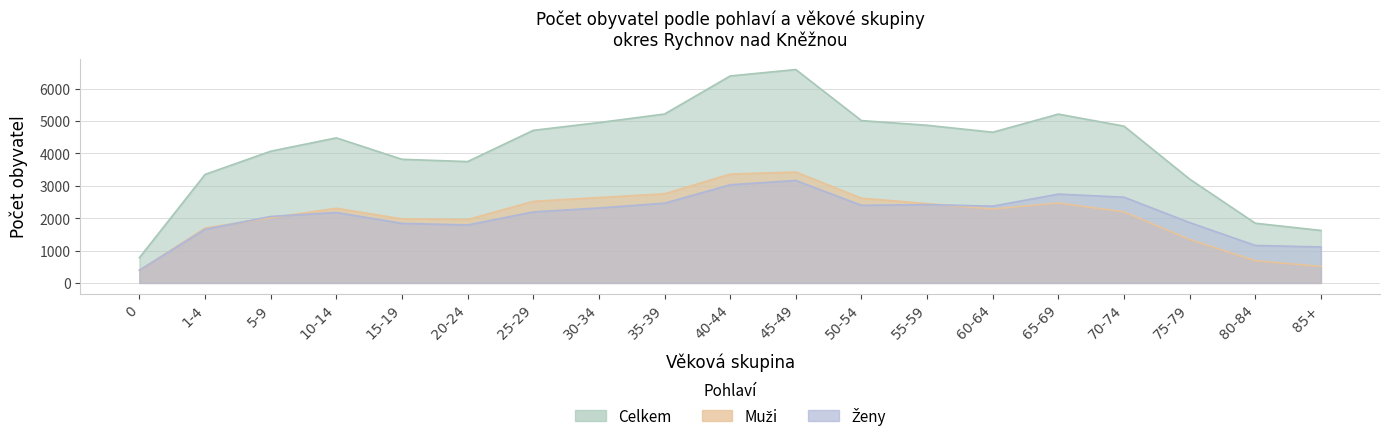

What is the total value across all series at 10-14?

8956